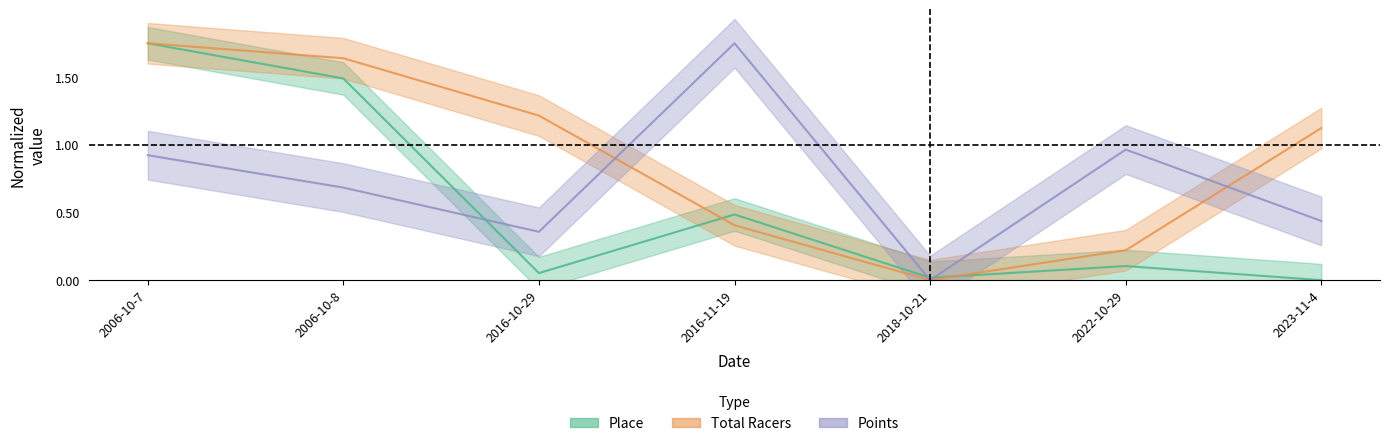

Reading left to right, transcribe all the data shown in this chart.

Place: 2006-10-7=1.8	2006-10-8=1.5	2016-10-29=0.1	2016-11-19=0.5	2018-10-21=0.0	2022-10-29=0.1	2023-11-4=0.0
Total Racers: 2006-10-7=1.8	2006-10-8=1.6	2016-10-29=1.2	2016-11-19=0.4	2018-10-21=0.0	2022-10-29=0.2	2023-11-4=1.1
Points: 2006-10-7=0.9	2006-10-8=0.7	2016-10-29=0.4	2016-11-19=1.8	2018-10-21=0.0	2022-10-29=1.0	2023-11-4=0.4